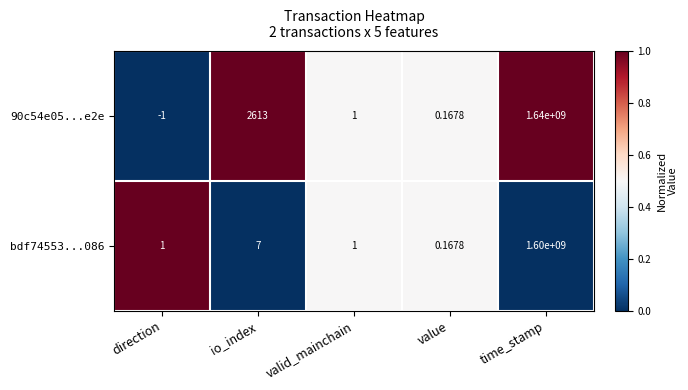

List the series in order of their overall mean, lowest first.

bdf74553...086, 90c54e05...e2e